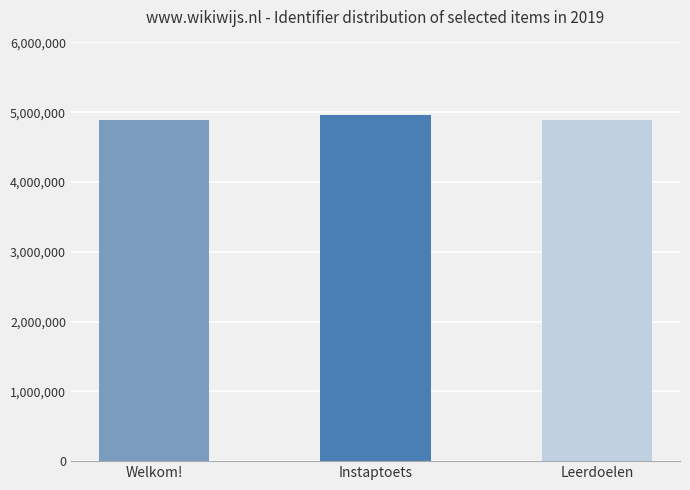

What is the label of the 2nd bar from the left?

Instaptoets